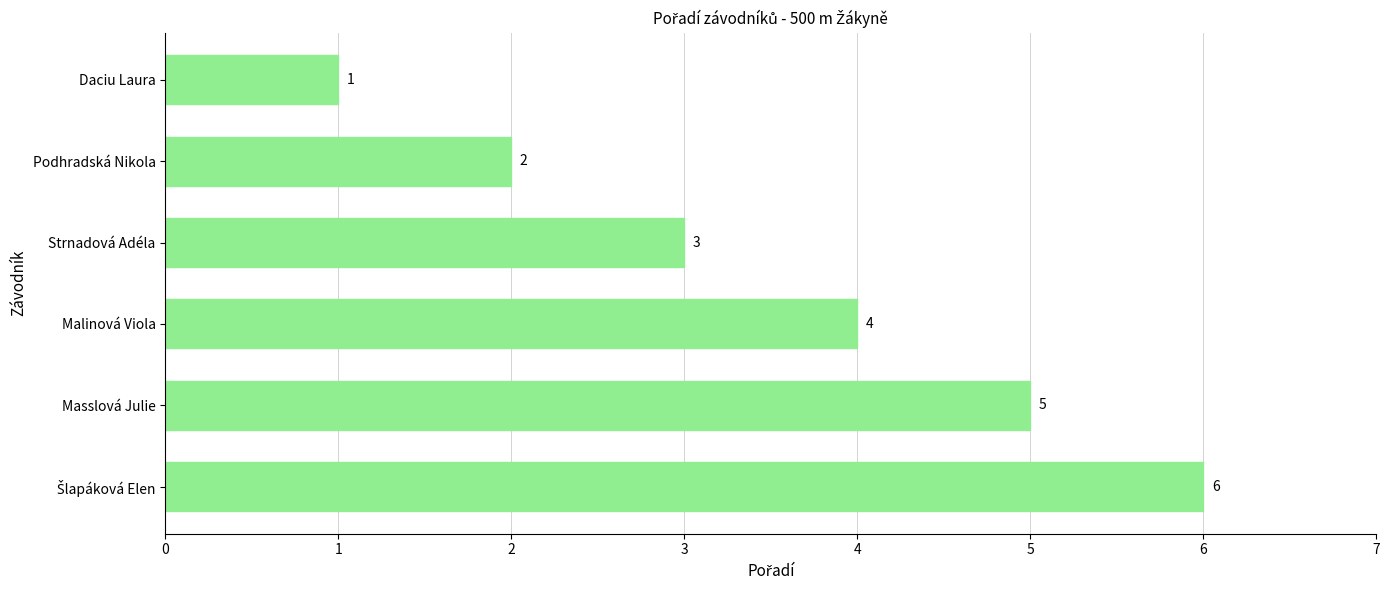

Read the value at Masslová Julie.

5